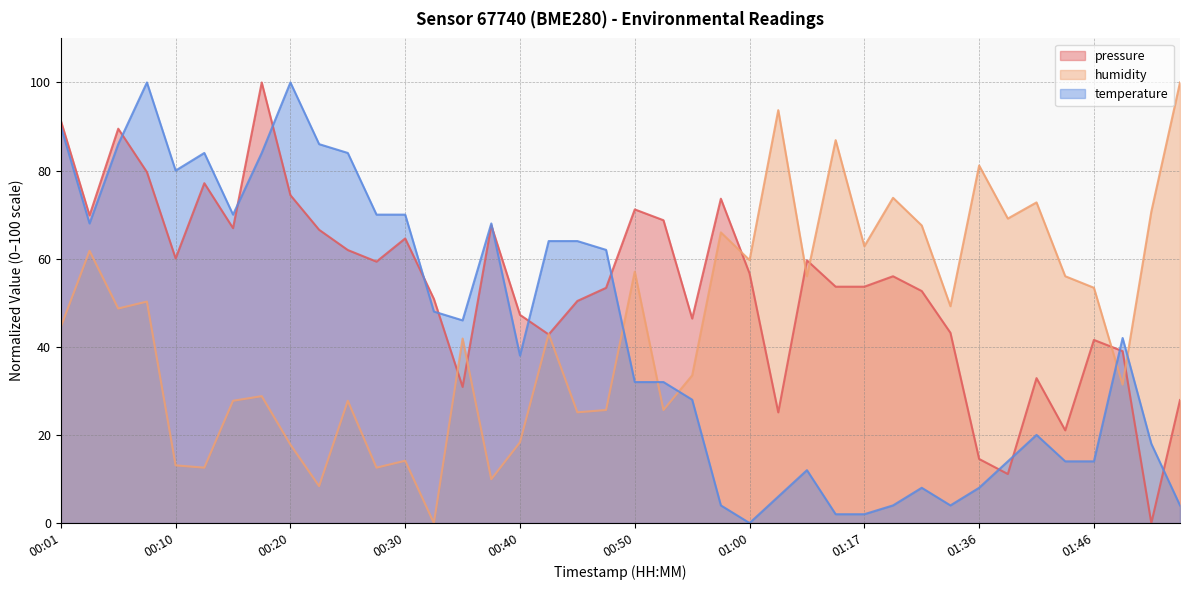

True or false: humidity has more than 2 points higher than both neighbors.

True